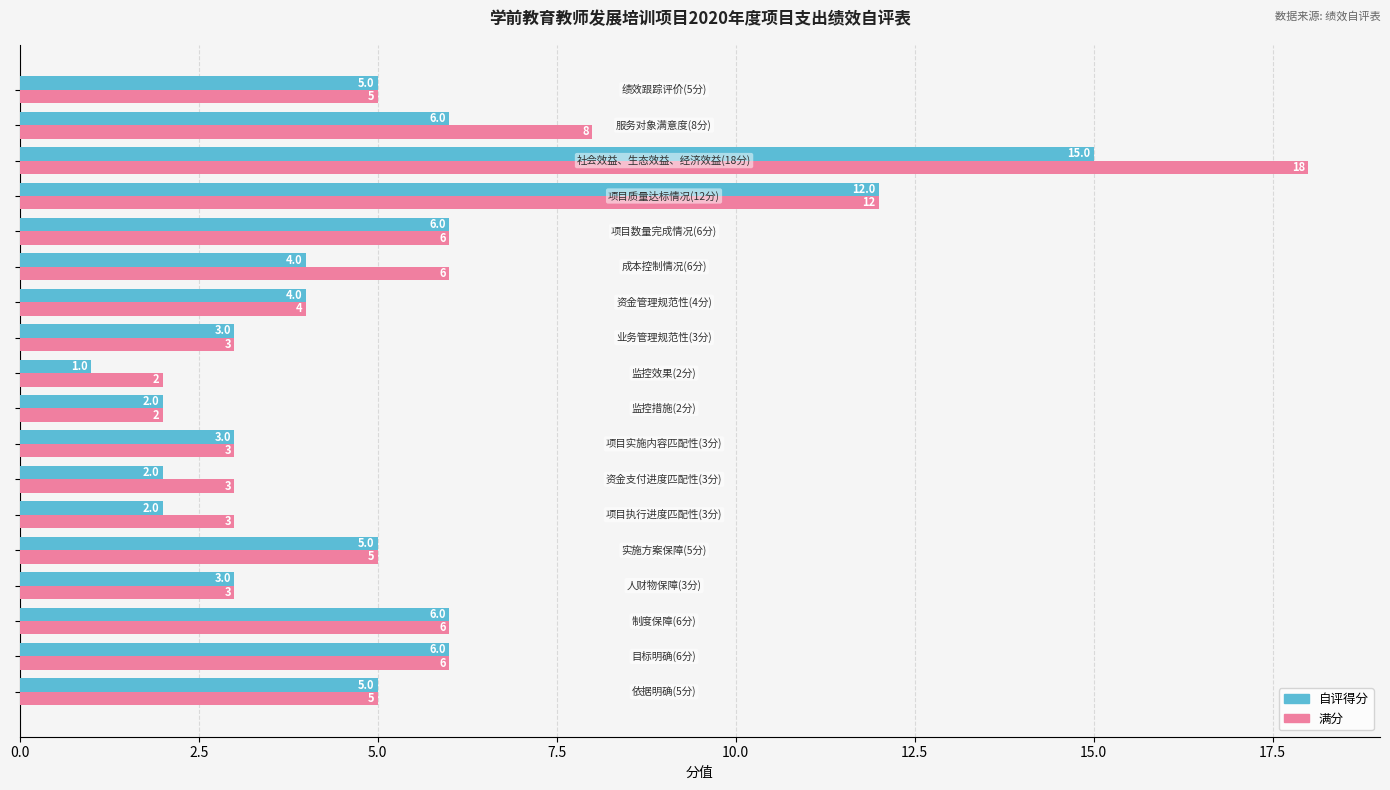

List the series in order of their overall mean, highest first.

满分, 自评得分